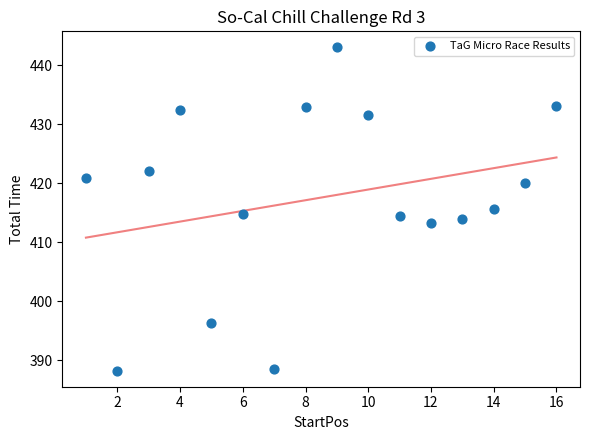

What is the range of X values (max minus min)?

15.0